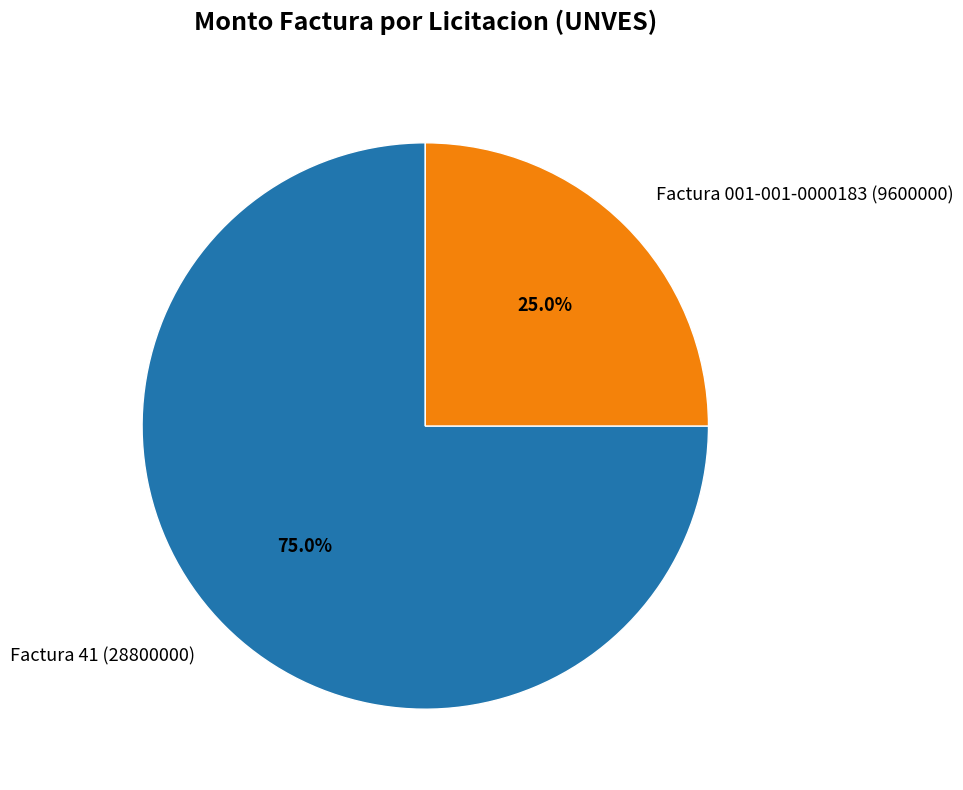

What portion of the pie excludes Factura 001-001-0000183 (9600000)?

75.0%